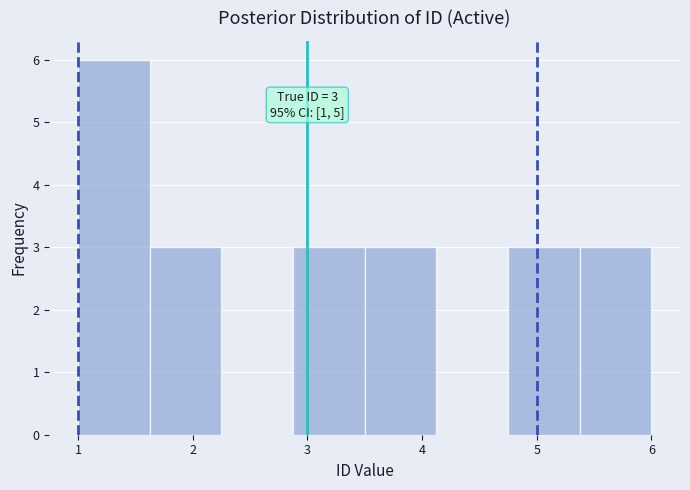

Over which range of the x-axis is the bar tallest?

1.0 to 1.6